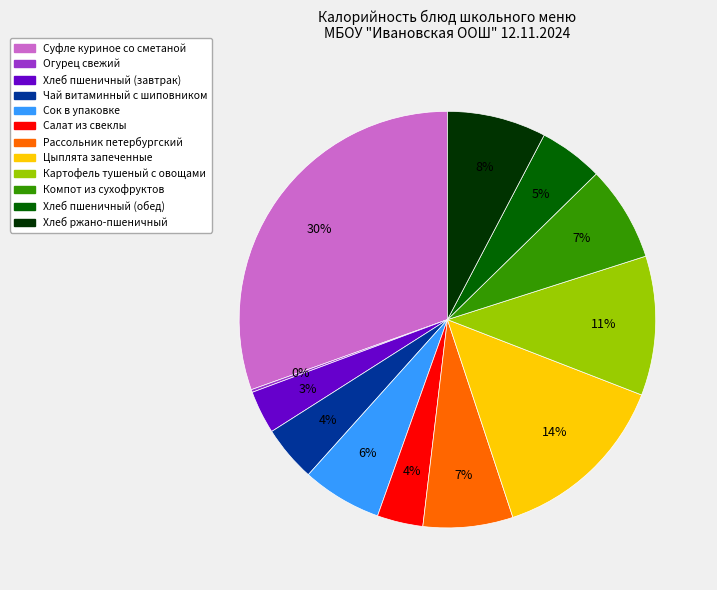

Does any single category account for the majority?

No